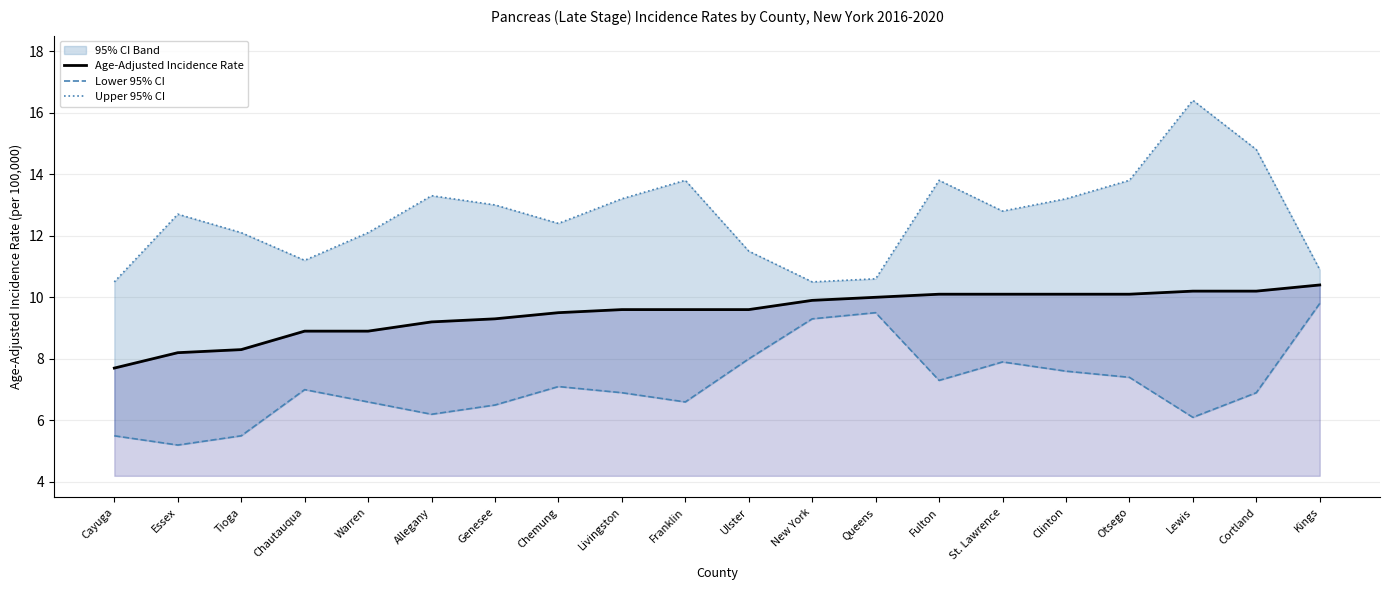

What is the average value of the Upper 95% CI series?

12.6